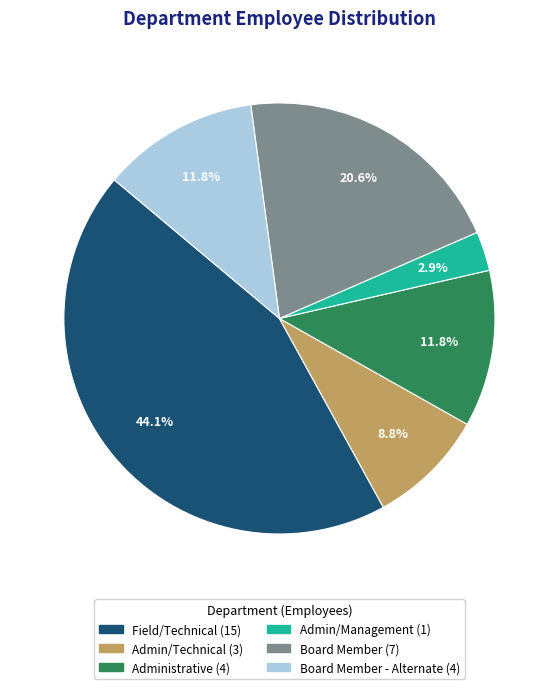

Is there any slice that represents more than half of the pie?

No